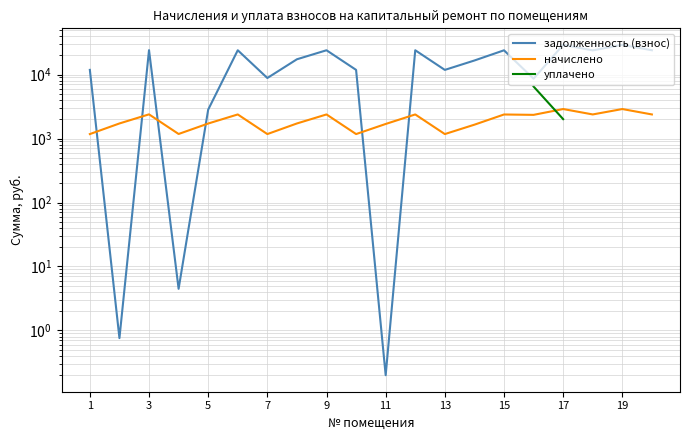

What is the difference between the maximum and minimum values in the начислено series?

1716.0